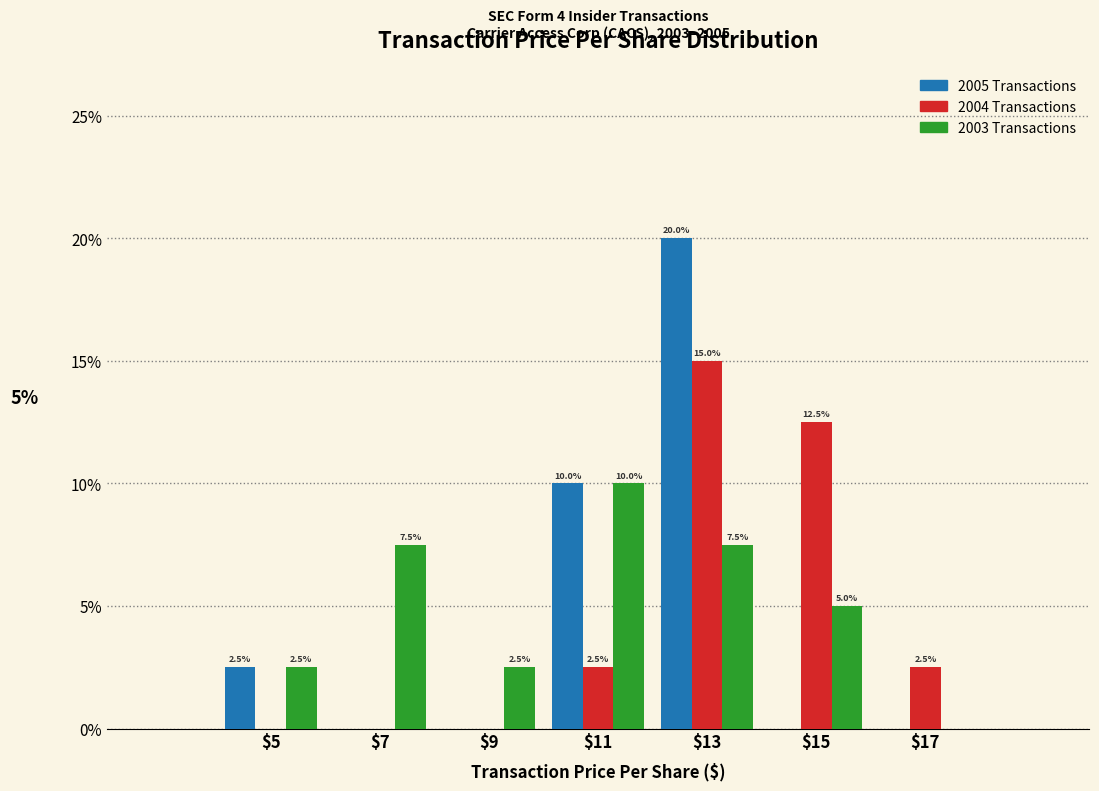

In the 2005 Transactions series, which range on the x-axis has the tallest bar?

12 to 14